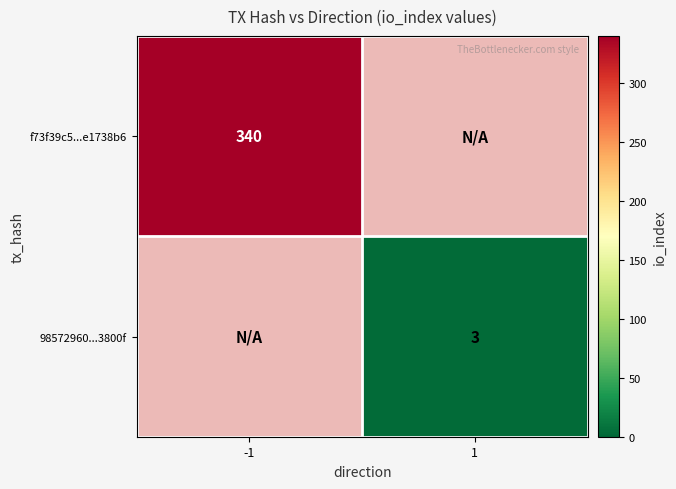

The value of 98572960...3800f at 1 is 2. True or false?

False